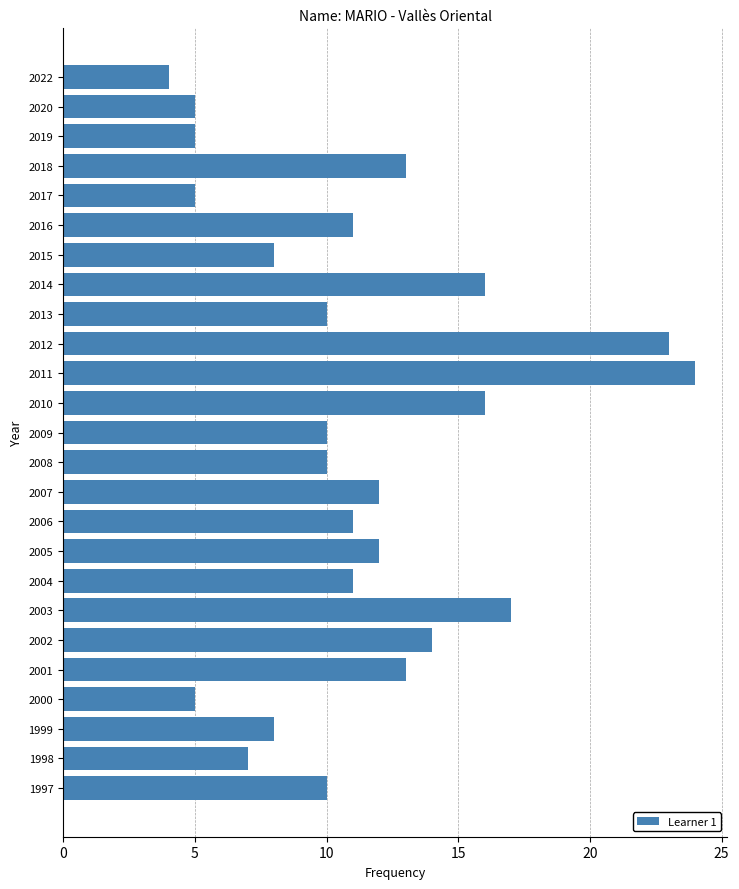

Reading top to bottom, transcribe all the data shown in this chart.

4	5	5	13	5	11	8	16	10	23	24	16	10	10	12	11	12	11	17	14	13	5	8	7	10